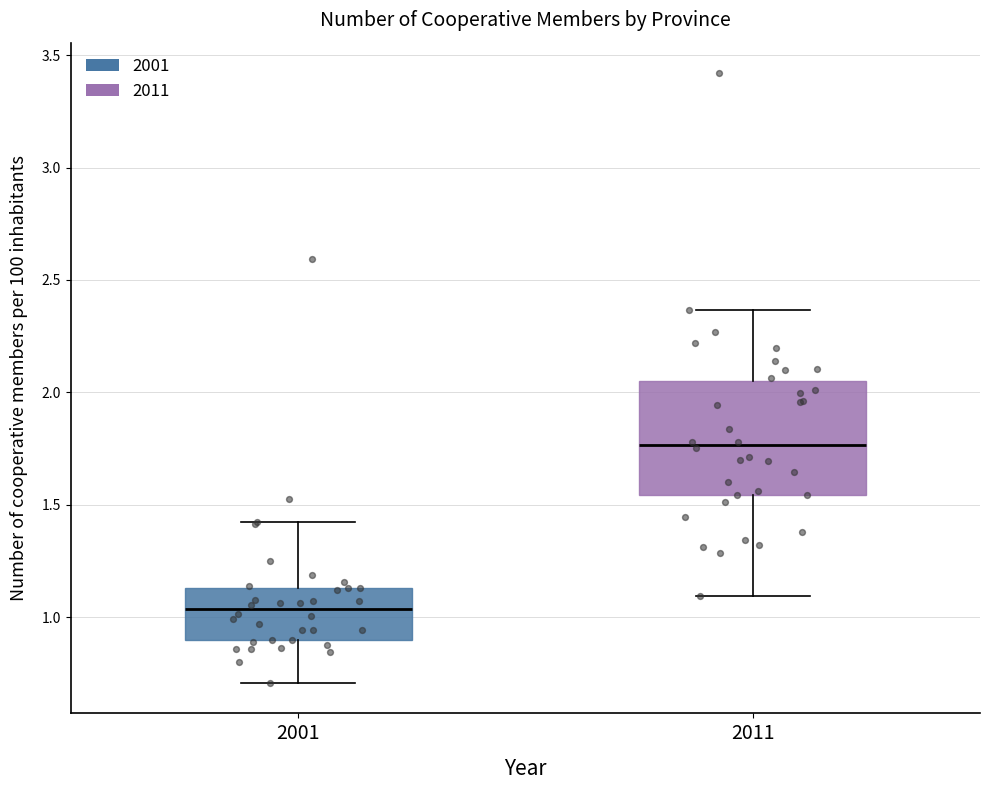

Which box has the lowest median line?

2001